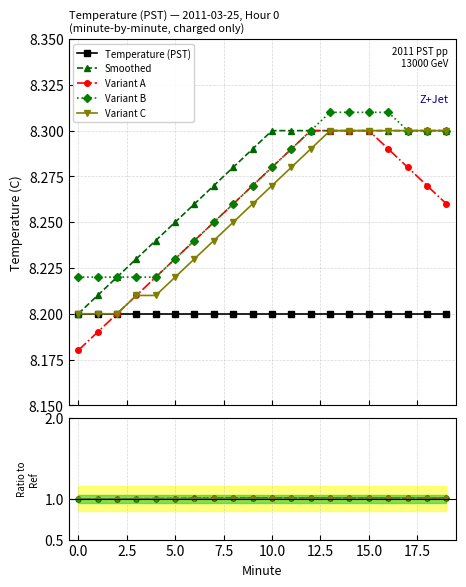

How many lines are shown in the chart?

5